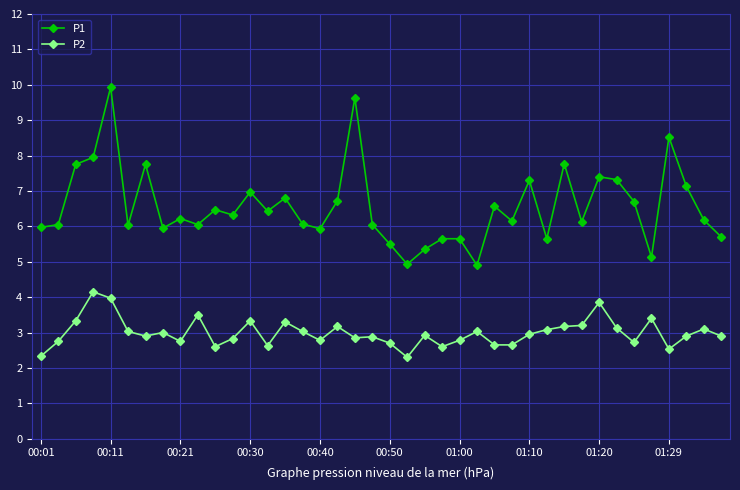

How many lines are shown in the chart?

2